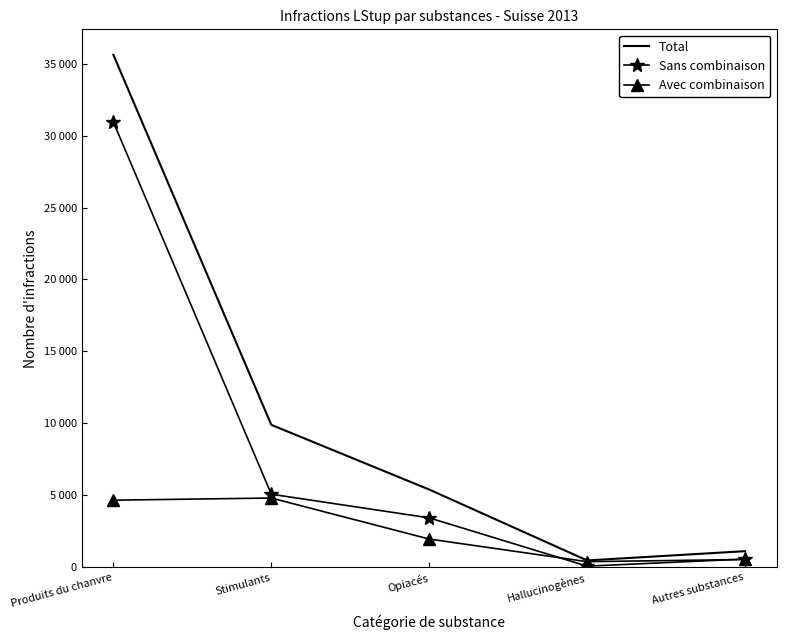

Is it true that Total equals 9901 at Stimulants?

True